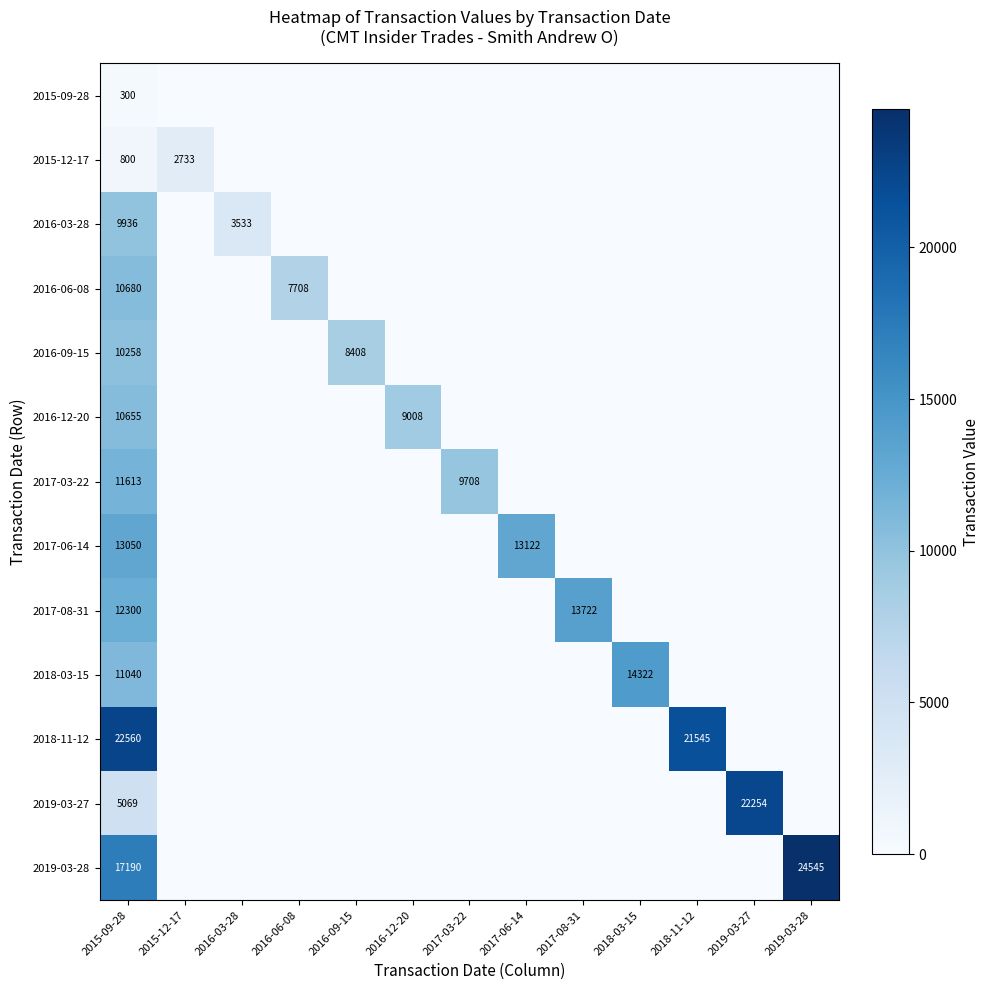

How many data points in 2017-06-14 are above 0?

2